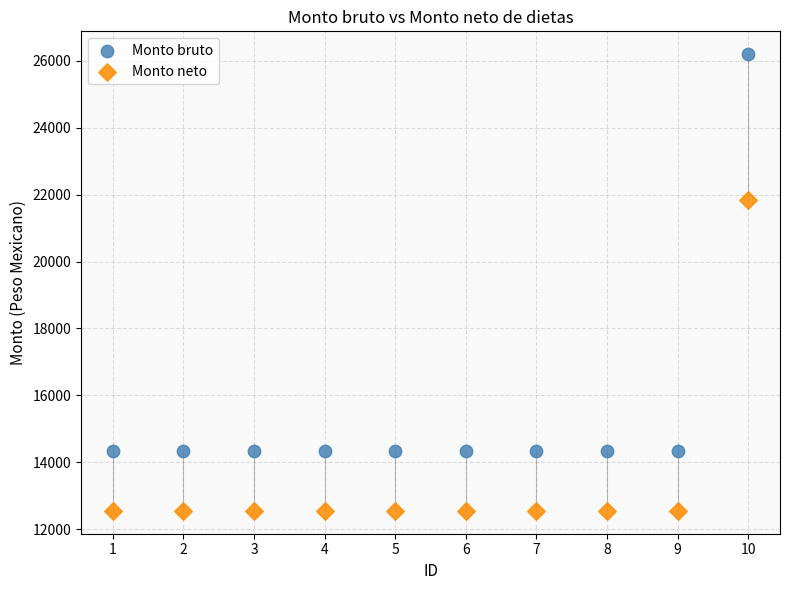

What is the X range (max minus min) for the scatter plot?

9.0